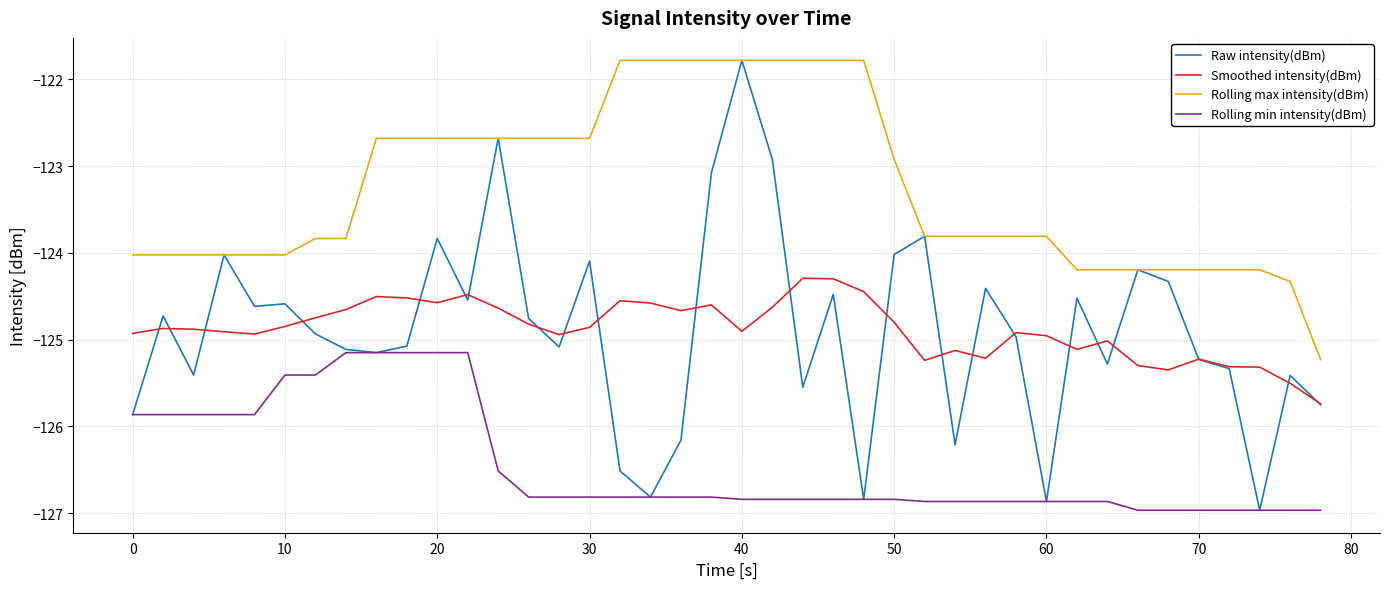

What is the difference between the second highest and second lowest values in the Raw intensity(dBm) series?

4.2